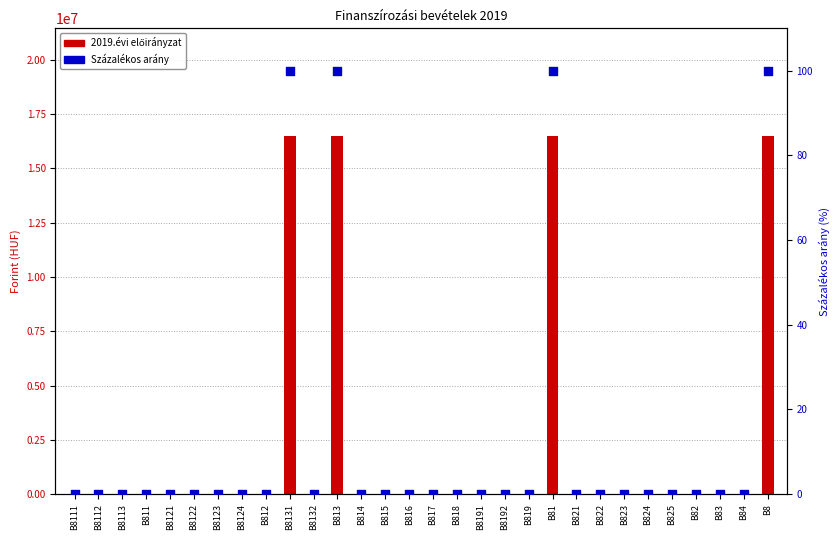

What are all the series names shown in the legend?

2019.évi előirányzat, Százalékos arány